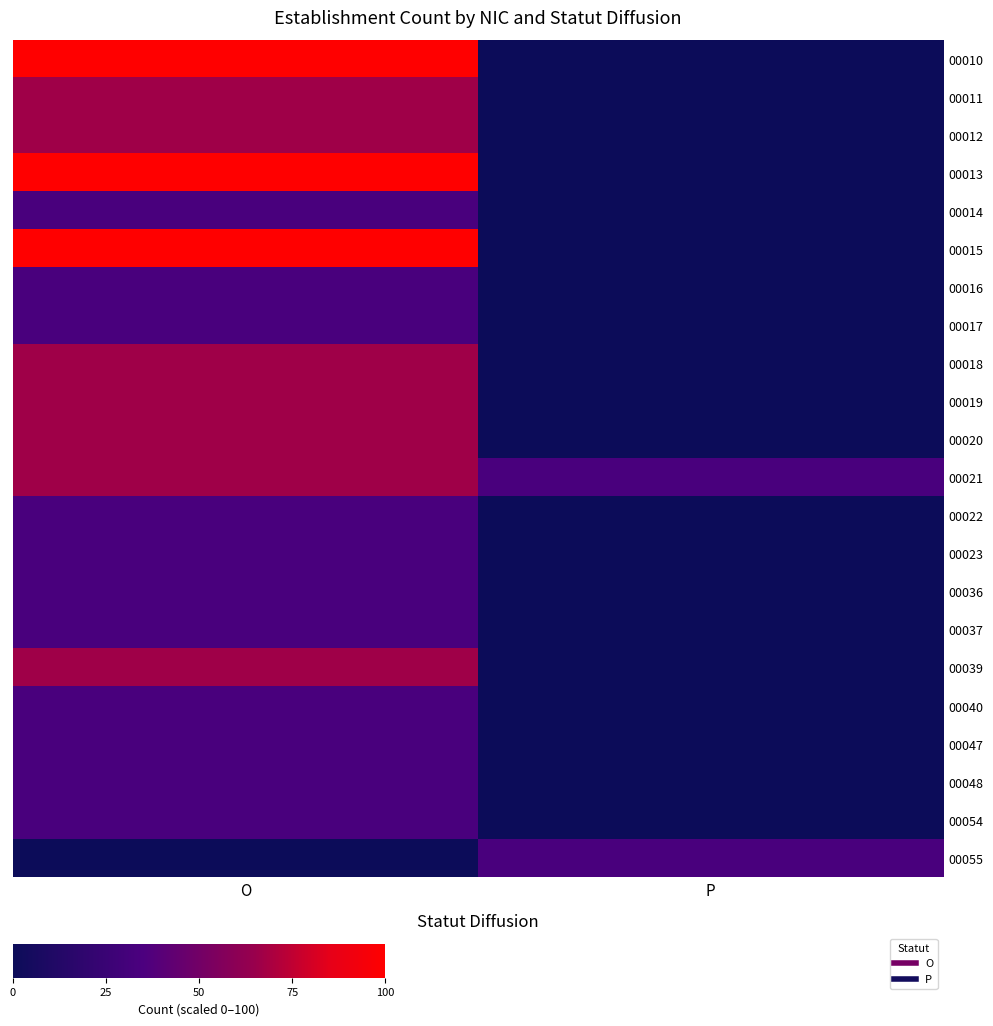

Which series has the widest spread of values?

row_0